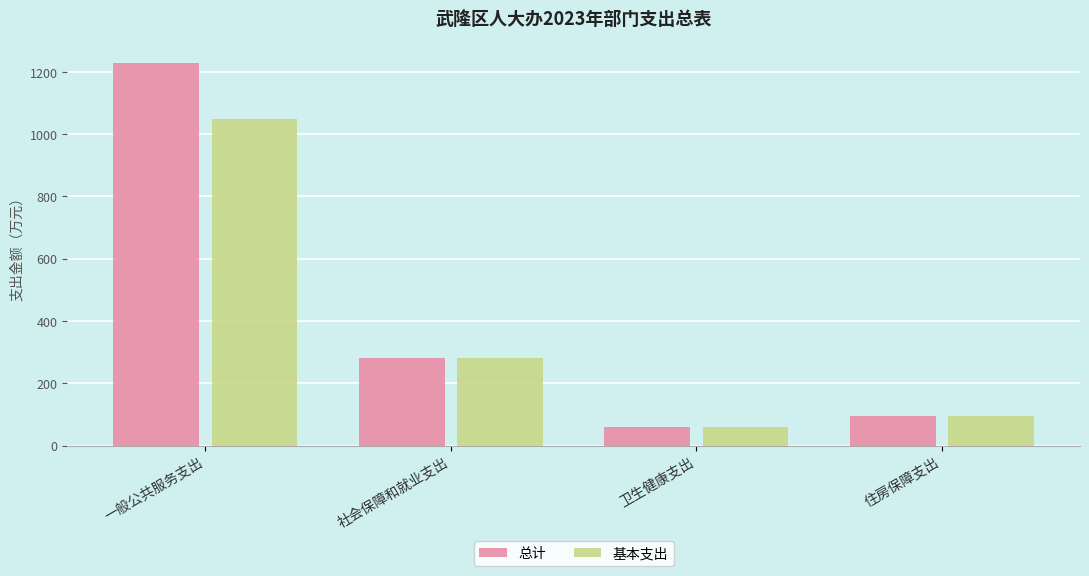

Between 一般公共服务支出 and 住房保障支出, which series saw the biggest shift?

总计